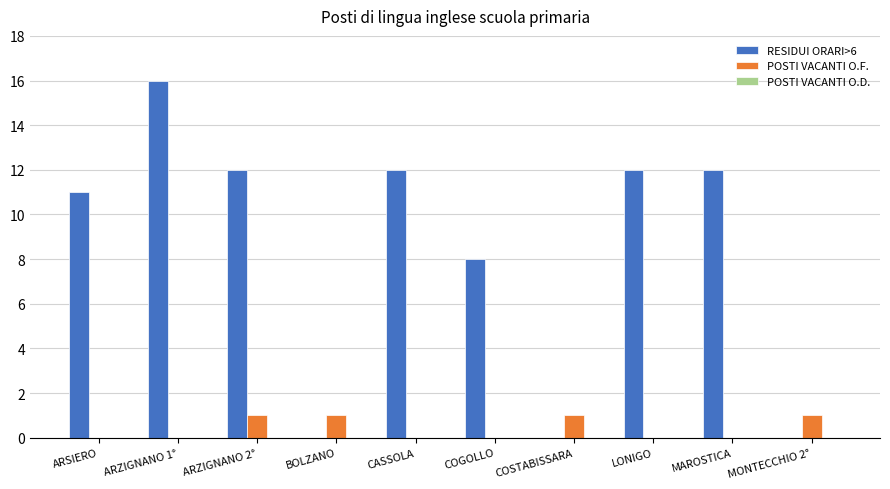

How many series are shown in this chart?

2